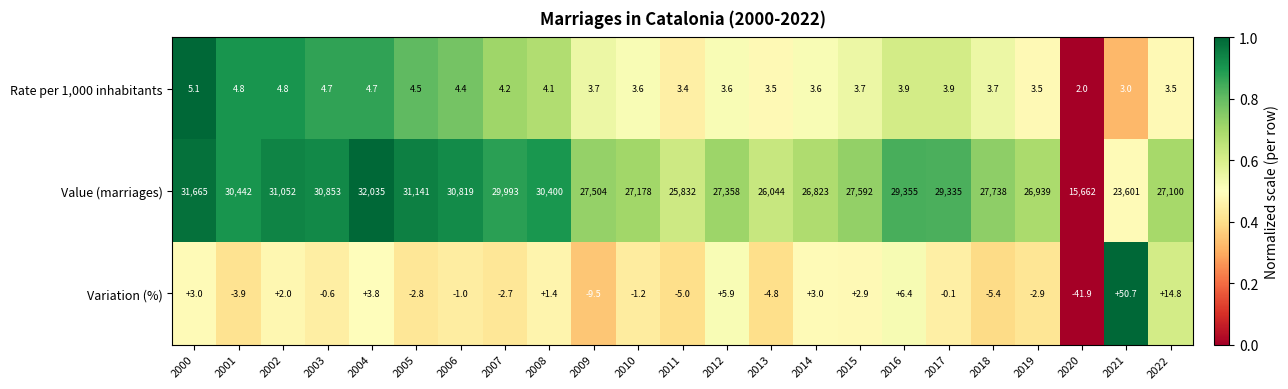

How many categories are shown in the chart?

23